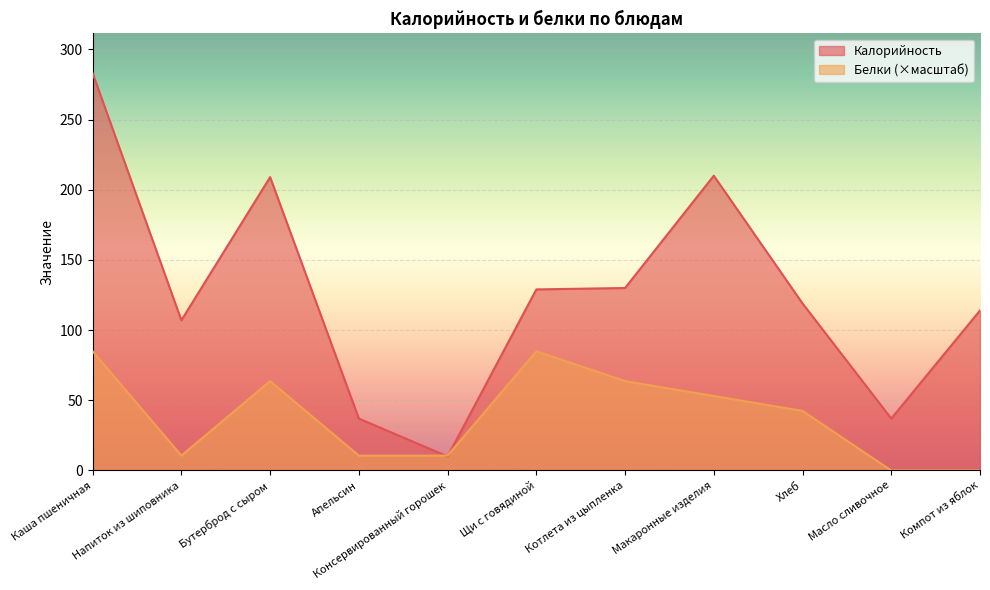

Which category has the lowest value in the Белки series?

Масло сливочное